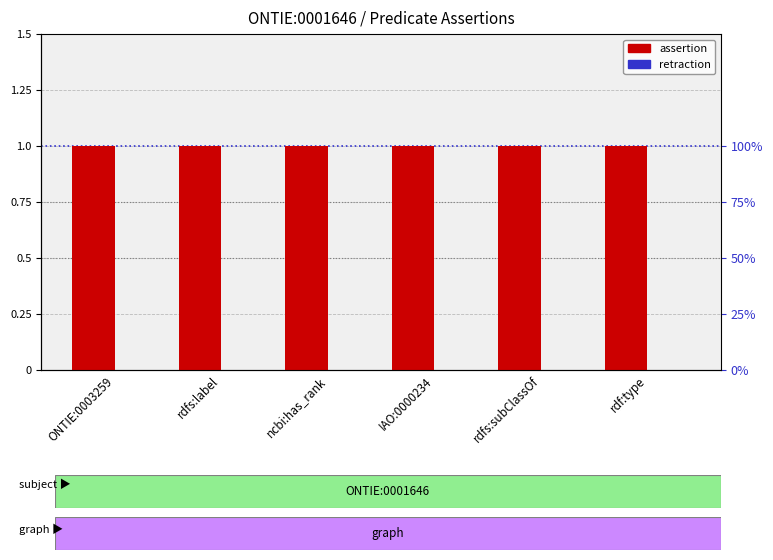

Count the number of data series in this chart.

2